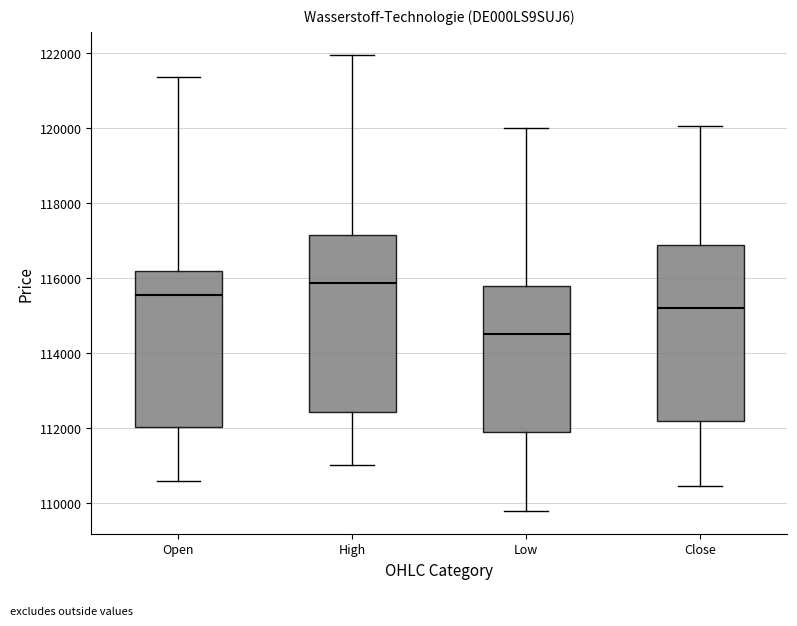

Reading left to right, transcribe this box plot: for each box, give where its median line is, the range the box spans, and where its two whiskers end, as read against the y-axis. The values are not printed on the chart, so give them approximately, as read against the axis.

Open: median 115600, box 112000 to 116200, whiskers 110600 to 121400
High: median 115800, box 112400 to 117200, whiskers 111000 to 122000
Low: median 114600, box 111800 to 115800, whiskers 109800 to 120000
Close: median 115200, box 112200 to 116800, whiskers 110400 to 120000